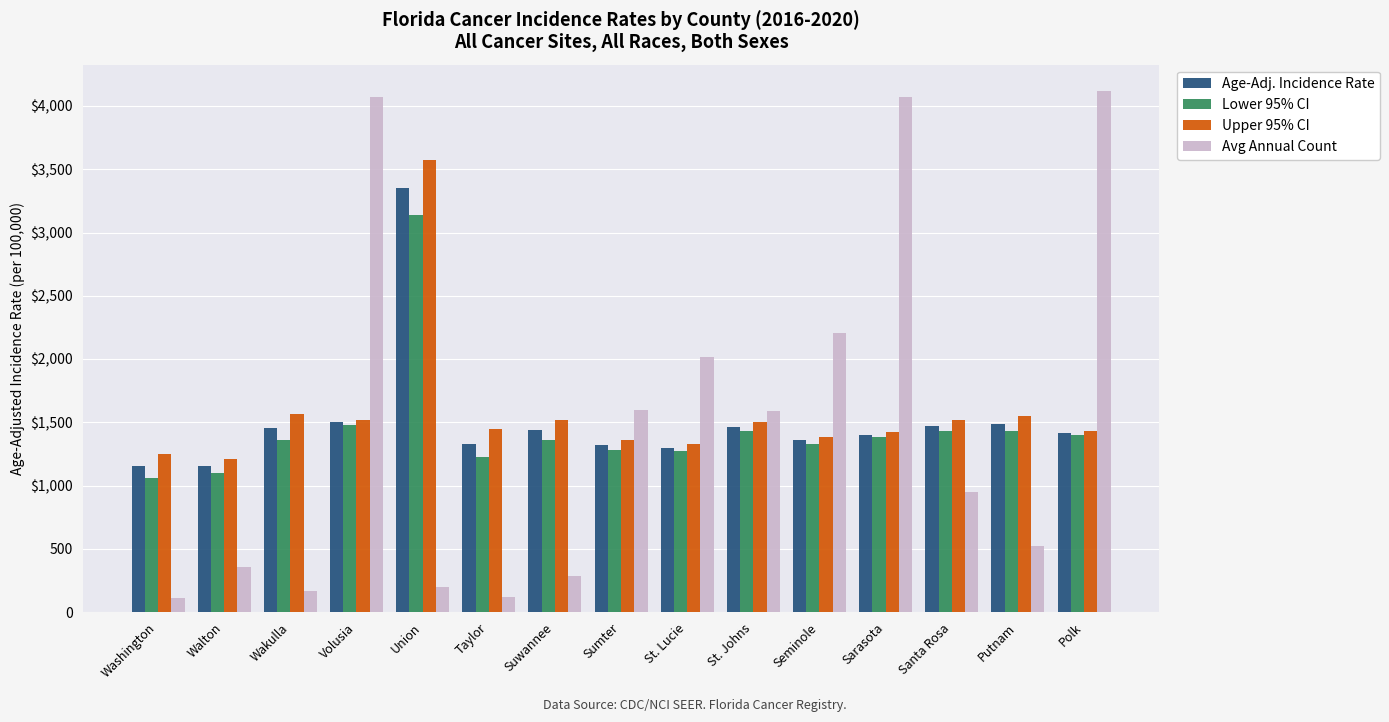

Which category has the lowest value in the Age-Adj. Incidence Rate series?

Washington